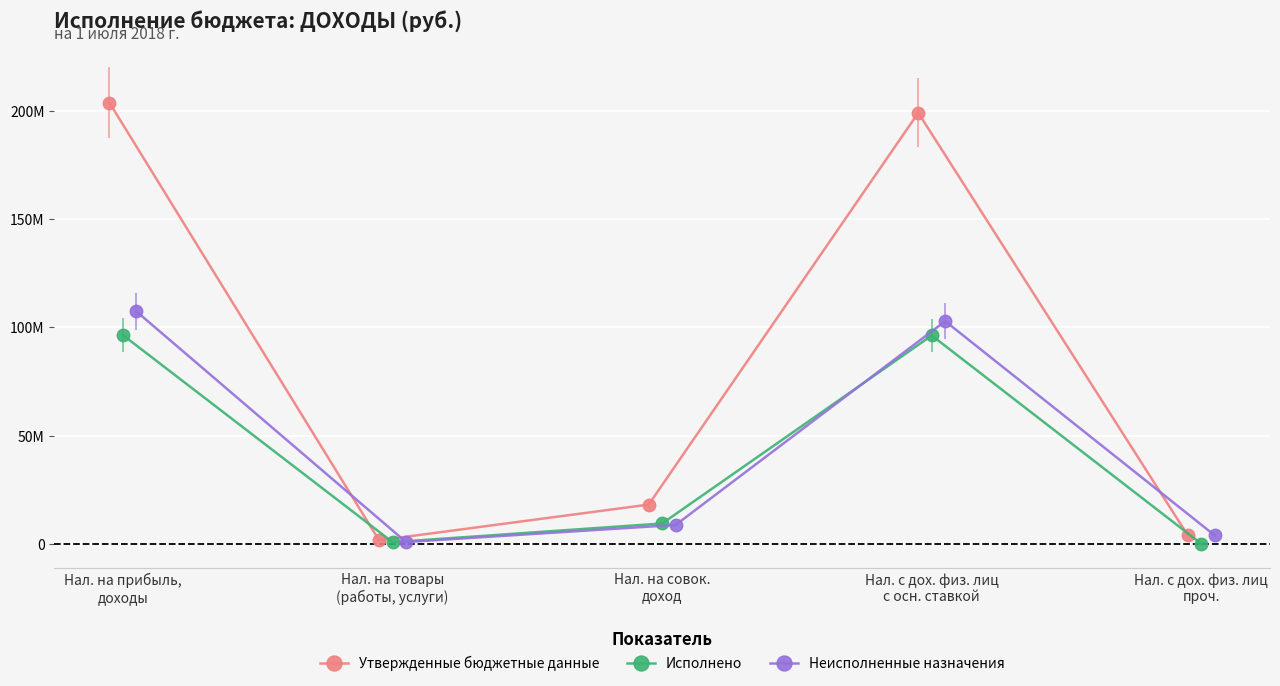

Does the chart display data point markers on the line(s)?

Yes